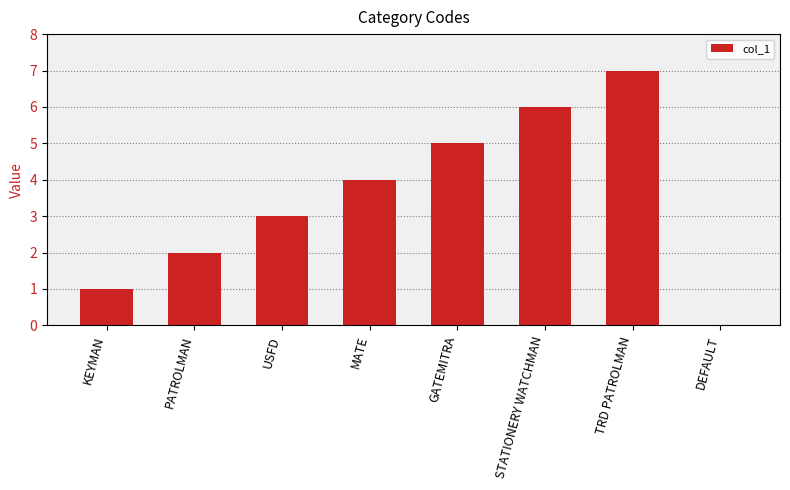

What is the sum of all values?

28